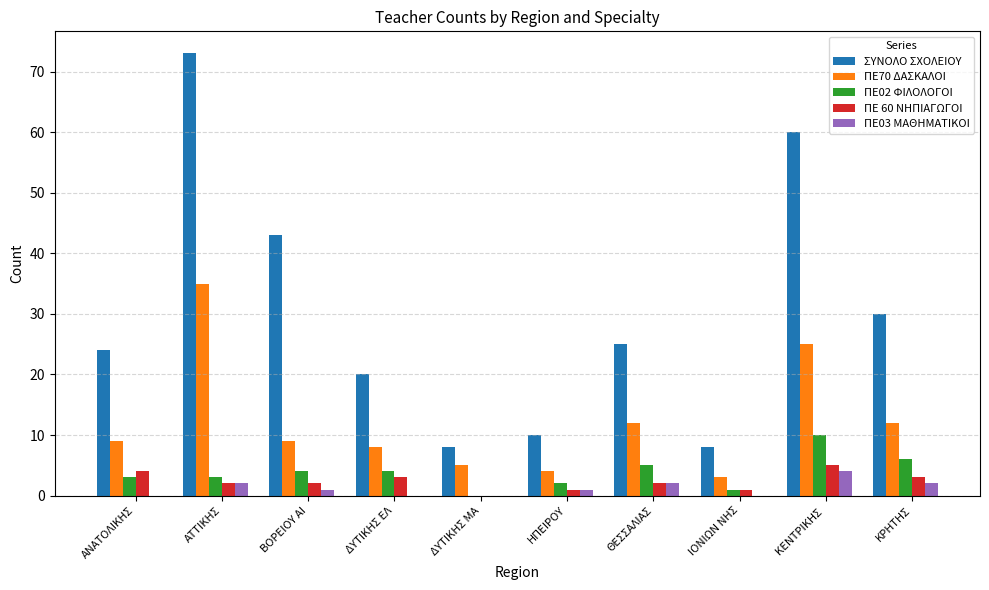

How many values in ΠΕ02 ΦΙΛΟΛΟΓΟΙ are above zero?

9